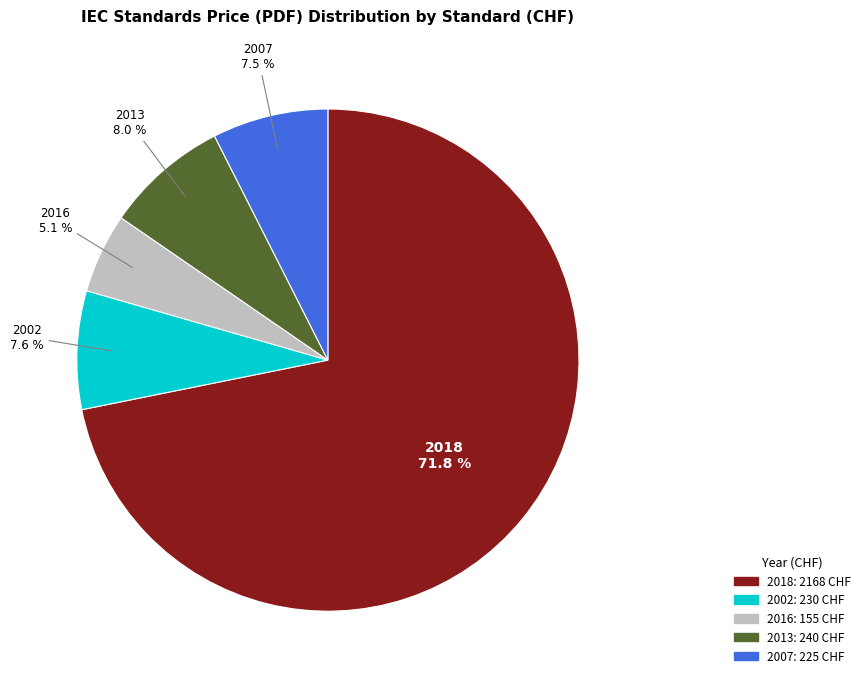

Is there any slice that represents more than half of the pie?

Yes